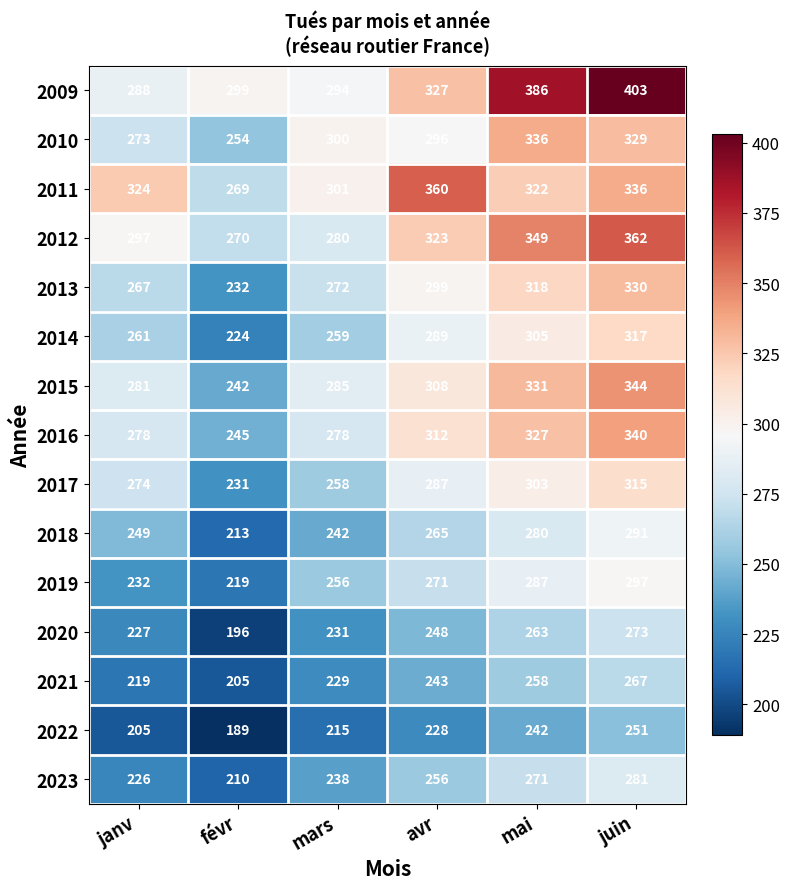

The 2017 series shows 315 at juin. True or false?

True